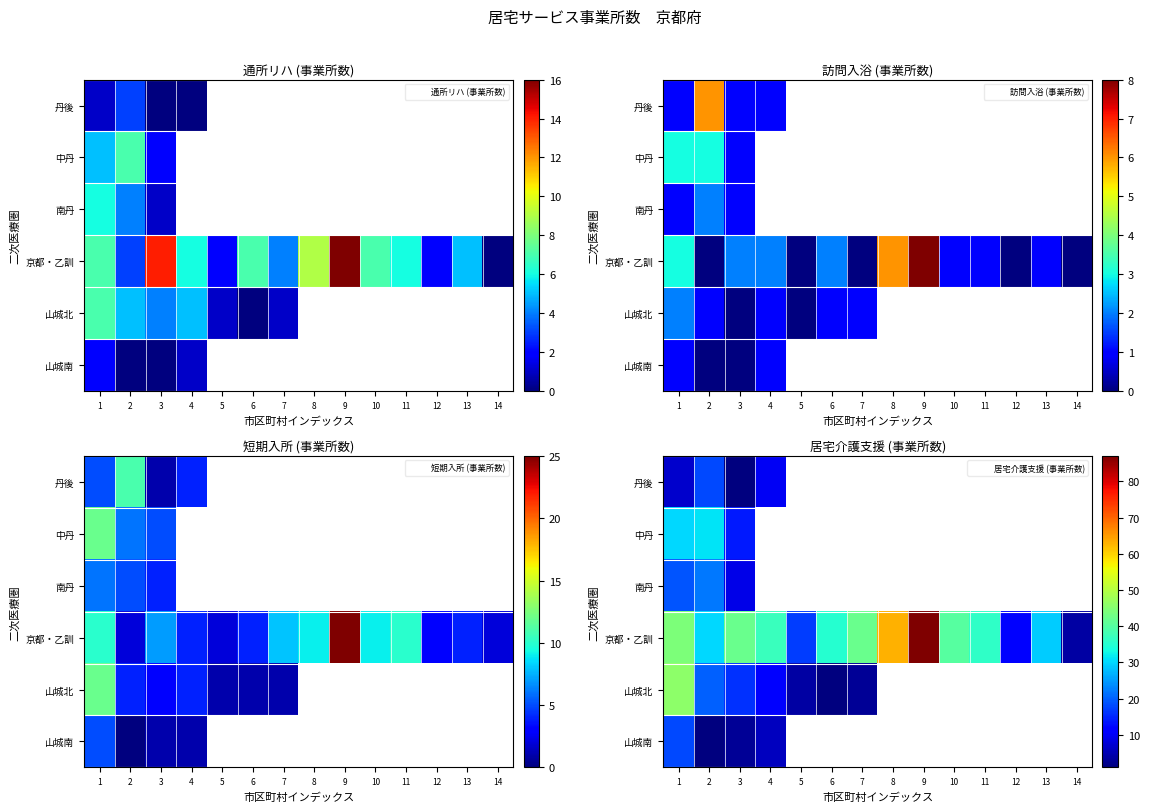

Is the value of 京都・乙訓 at 13 greater than the value of 丹後 at 13?

No